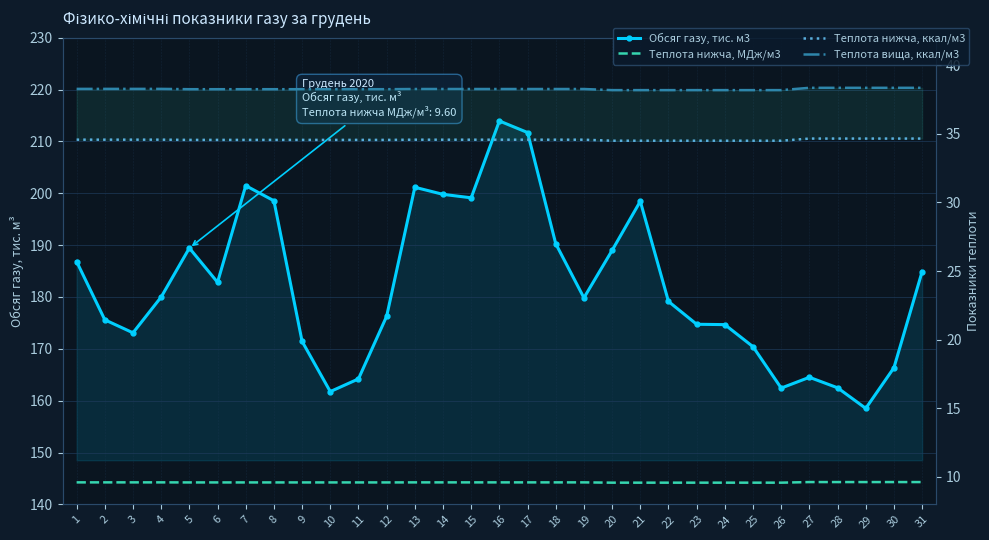

Reading left to right, transcribe all the data shown in this chart.

Обсяг газу, тис. м3: 1=186.8	2=175.6	3=173.1	4=180.0	5=189.4	6=182.8	7=201.5	8=198.6	9=171.4	10=161.7	11=164.2	12=176.3	13=201.2	14=199.8	15=199.1	16=213.9	17=211.7	18=190.3	19=179.8	20=189.0	21=198.5	22=179.1	23=174.7	24=174.7	25=170.4	26=162.4	27=164.5	28=162.5	29=158.5	30=166.4	31=184.9
Теплота нижча, МДж/м3: 1=9.6	2=9.6	3=9.6	4=9.6	5=9.6	6=9.6	7=9.6	8=9.6	9=9.6	10=9.6	11=9.6	12=9.6	13=9.6	14=9.6	15=9.6	16=9.6	17=9.6	18=9.6	19=9.6	20=9.6	21=9.6	22=9.6	23=9.6	24=9.6	25=9.6	26=9.6	27=9.6	28=9.6	29=9.6	30=9.6	31=9.6
Теплота нижча, ккал/м3: 1=34.6	2=34.6	3=34.6	4=34.6	5=34.6	6=34.6	7=34.6	8=34.6	9=34.6	10=34.6	11=34.6	12=34.6	13=34.6	14=34.6	15=34.6	16=34.6	17=34.6	18=34.6	19=34.6	20=34.5	21=34.5	22=34.5	23=34.5	24=34.5	25=34.5	26=34.5	27=34.6	28=34.6	29=34.6	30=34.6	31=34.6
Теплота вища, ккал/м3: 1=38.3	2=38.3	3=38.3	4=38.3	5=38.2	6=38.2	7=38.2	8=38.2	9=38.2	10=38.2	11=38.2	12=38.2	13=38.3	14=38.3	15=38.3	16=38.3	17=38.3	18=38.3	19=38.3	20=38.2	21=38.2	22=38.2	23=38.2	24=38.2	25=38.2	26=38.2	27=38.3	28=38.3	29=38.3	30=38.3	31=38.3